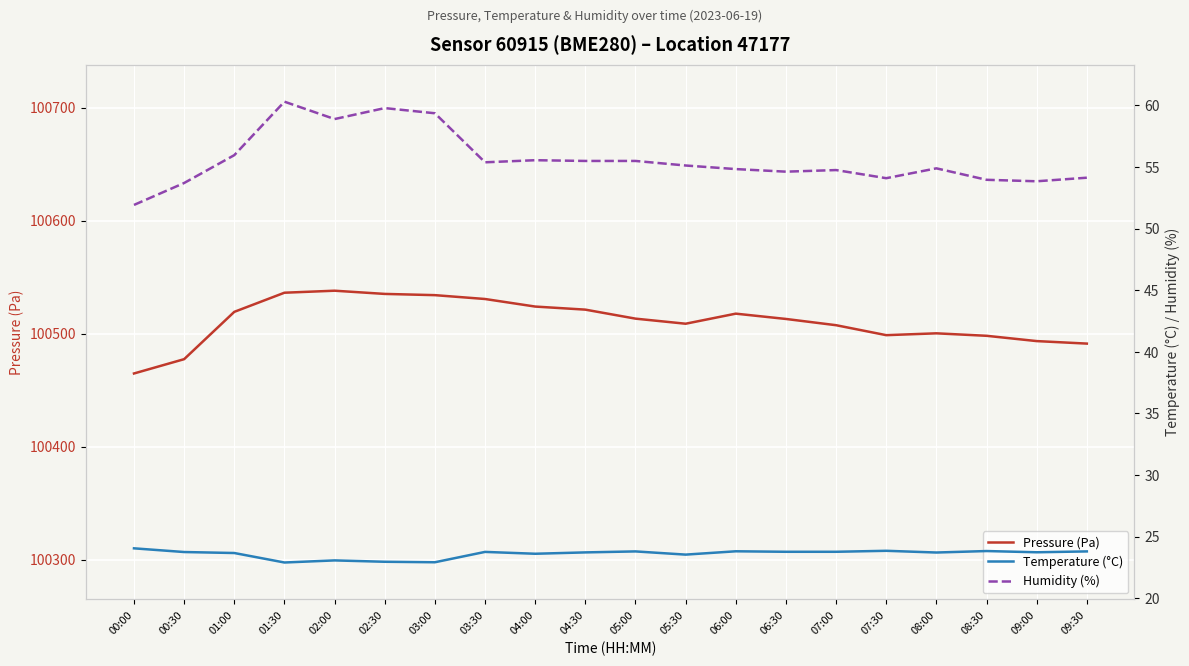

Reading right to left, what are all the values shown in this chart?

Pressure (Pa): 09:30=100491.2	09:00=100493.5	08:30=100498.2	08:00=100500.3	07:30=100498.7	07:00=100507.5	06:30=100513.1	06:00=100517.8	05:30=100508.8	05:00=100513.3	04:30=100521.3	04:00=100524.0	03:30=100530.7	03:00=100534.1	02:30=100535.2	02:00=100538.1	01:30=100536.3	01:00=100519.3	00:30=100477.5	00:00=100464.8
Temperature (°C): 09:30=23.8	09:00=23.7	08:30=23.8	08:00=23.7	07:30=23.9	07:00=23.8	06:30=23.8	06:00=23.8	05:30=23.5	05:00=23.8	04:30=23.7	04:00=23.6	03:30=23.8	03:00=22.9	02:30=23.0	02:00=23.1	01:30=22.9	01:00=23.7	00:30=23.8	00:00=24.1
Humidity (%): 09:30=54.1	09:00=53.8	08:30=54.0	08:00=54.9	07:30=54.1	07:00=54.8	06:30=54.6	06:00=54.8	05:30=55.1	05:00=55.5	04:30=55.5	04:00=55.5	03:30=55.4	03:00=59.4	02:30=59.8	02:00=58.9	01:30=60.3	01:00=56.0	00:30=53.7	00:00=51.9